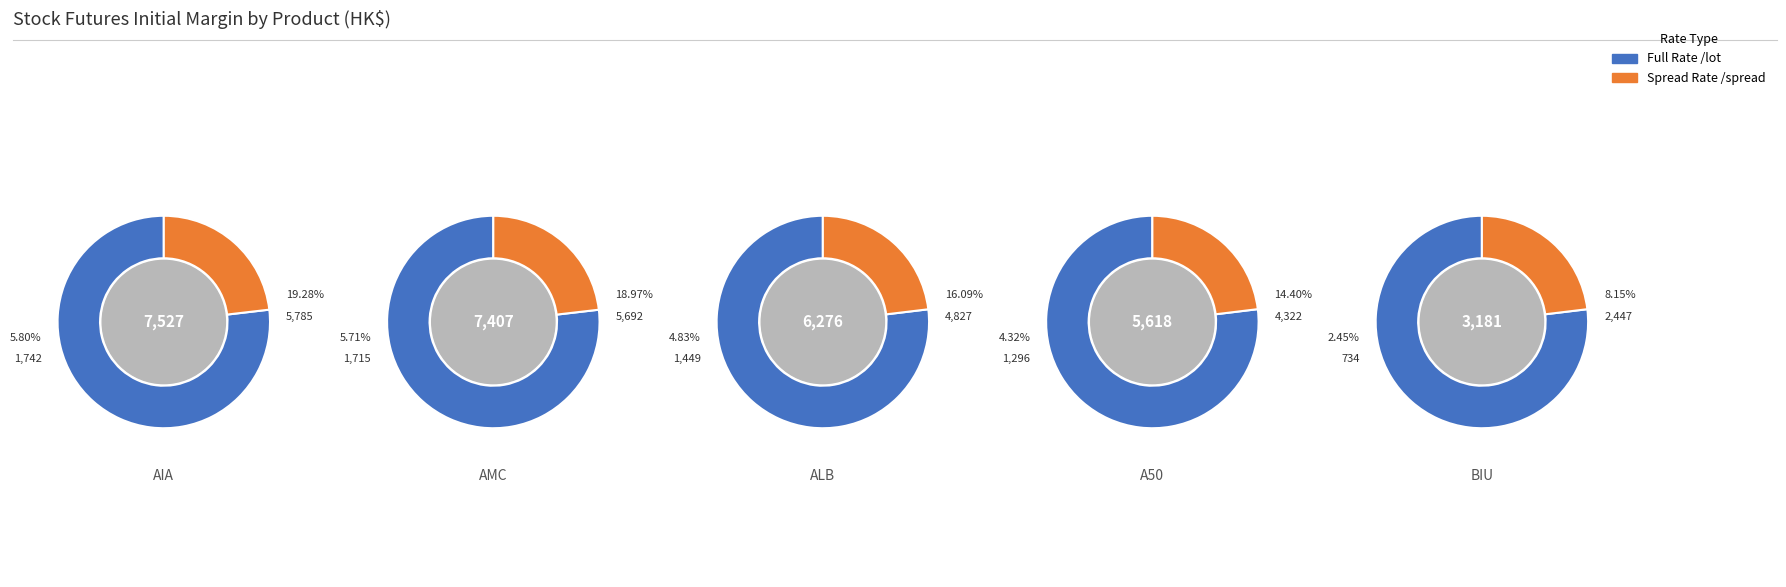

Is there a majority slice in this chart?

No